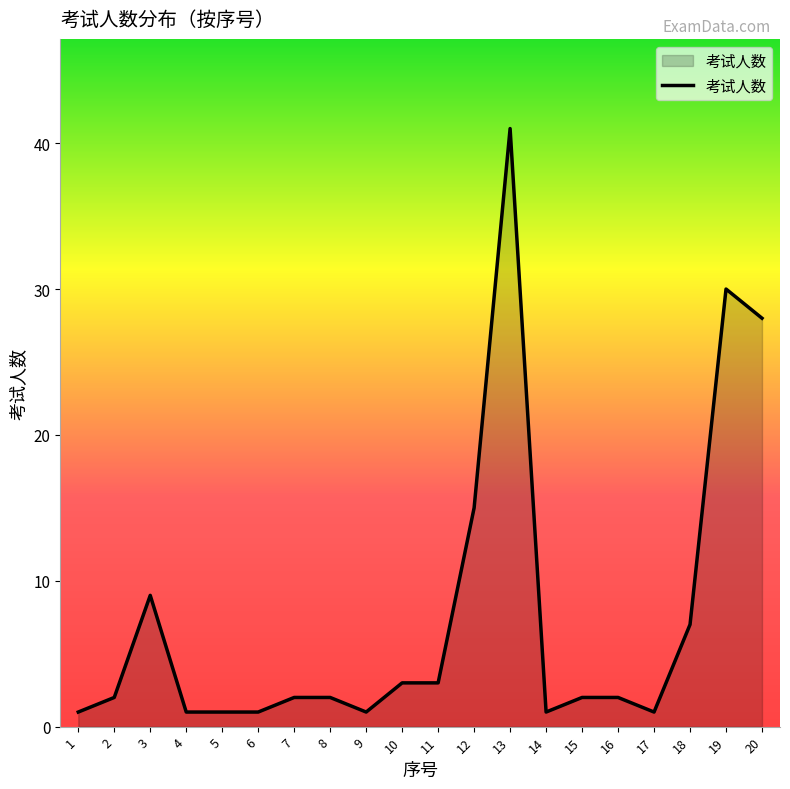

What is the ratio of the value at 5 to the value at 1?

1.0